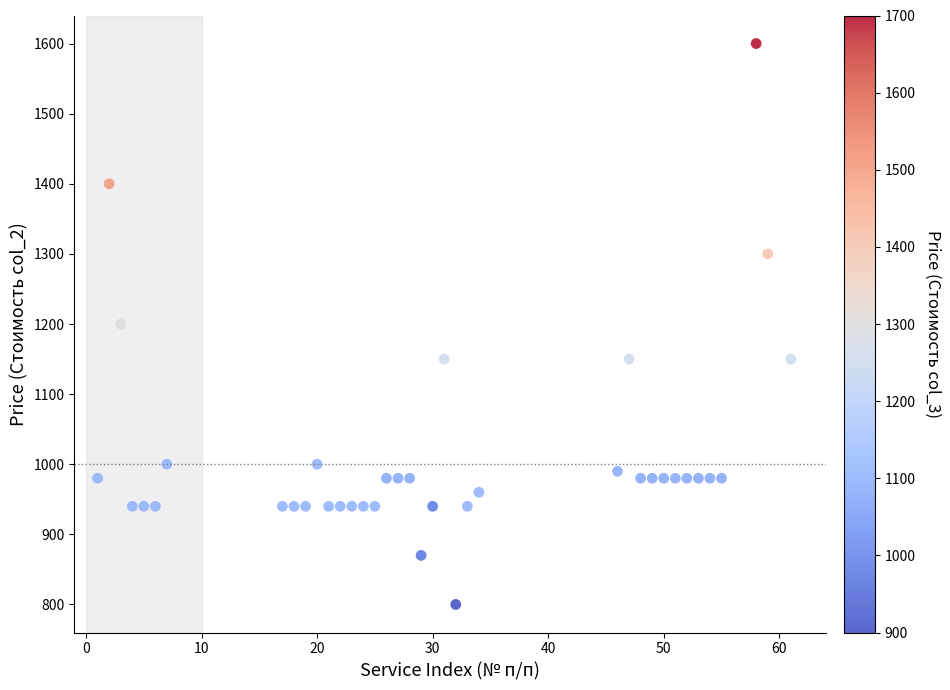

What is the range of X values (max minus min)?

60